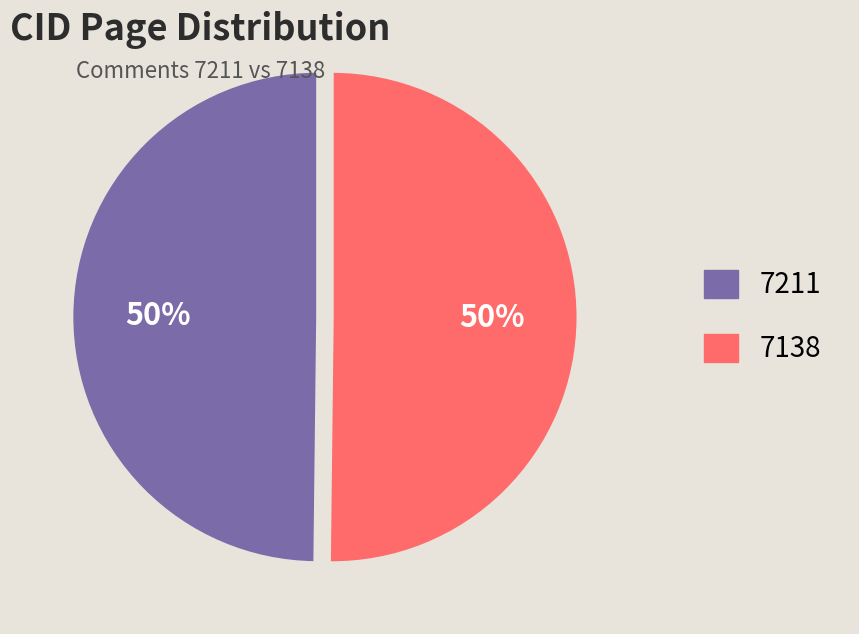

Count the number of slices in the pie.

2